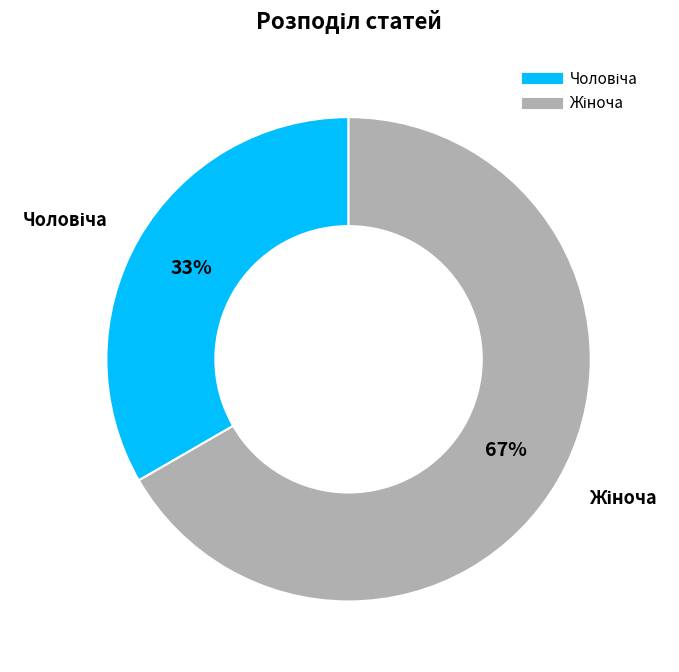

Does any single category account for the majority?

Yes